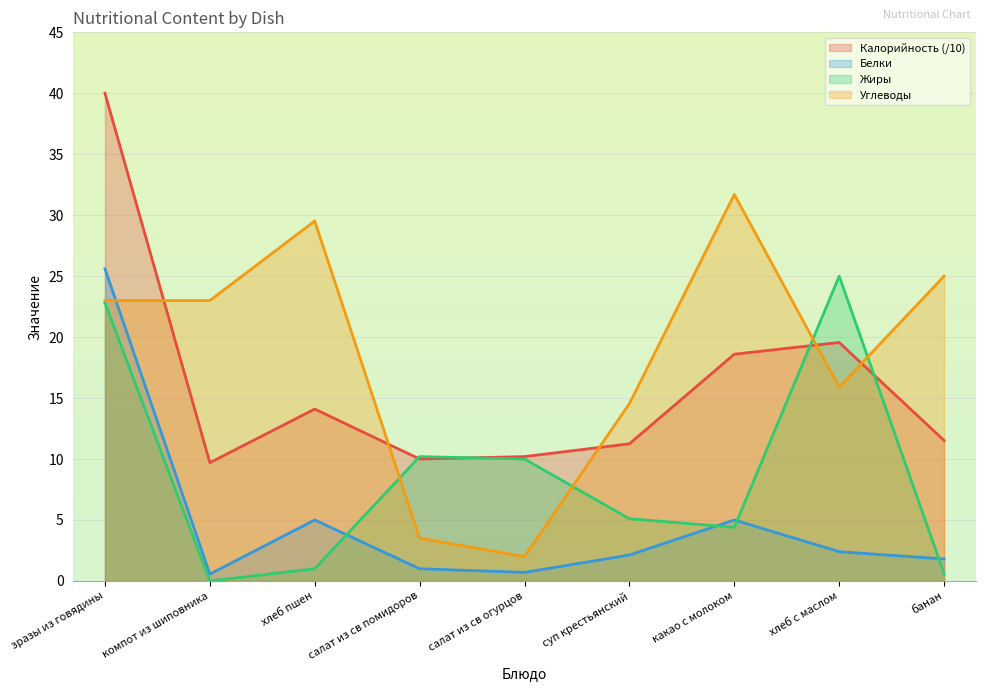

Where is Калорийность nearest to the value 24?

хлеб с маслом